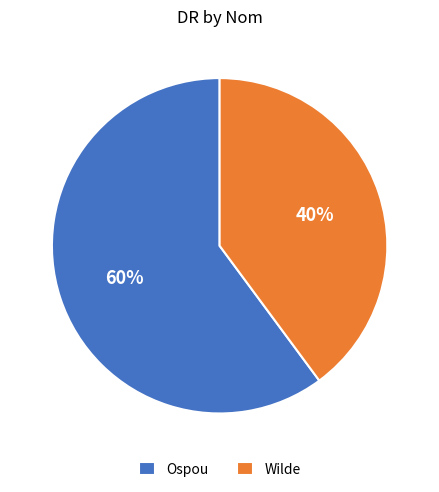

Does Wilde account for over 50% of the chart?

No